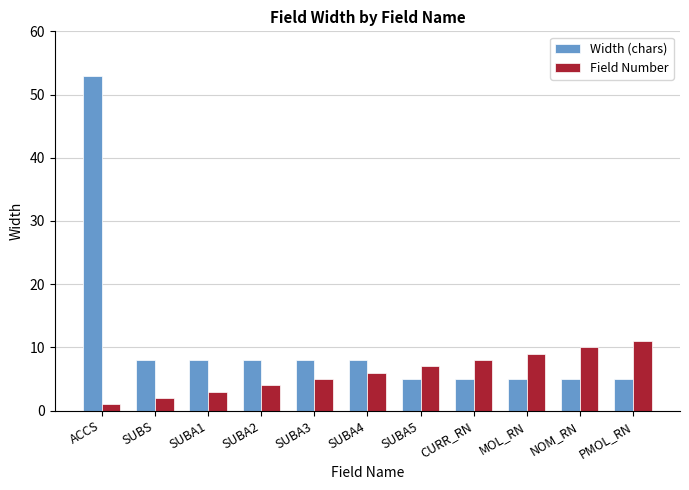

Does the chart contain stacked bars?

No